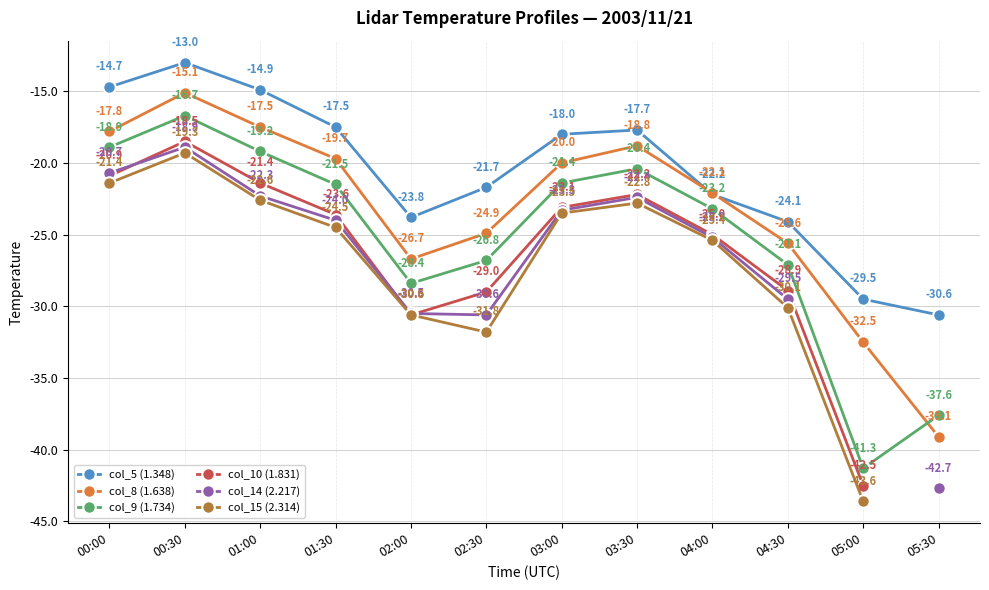

What is the sum of all col_9 (1.734) values?

-302.5